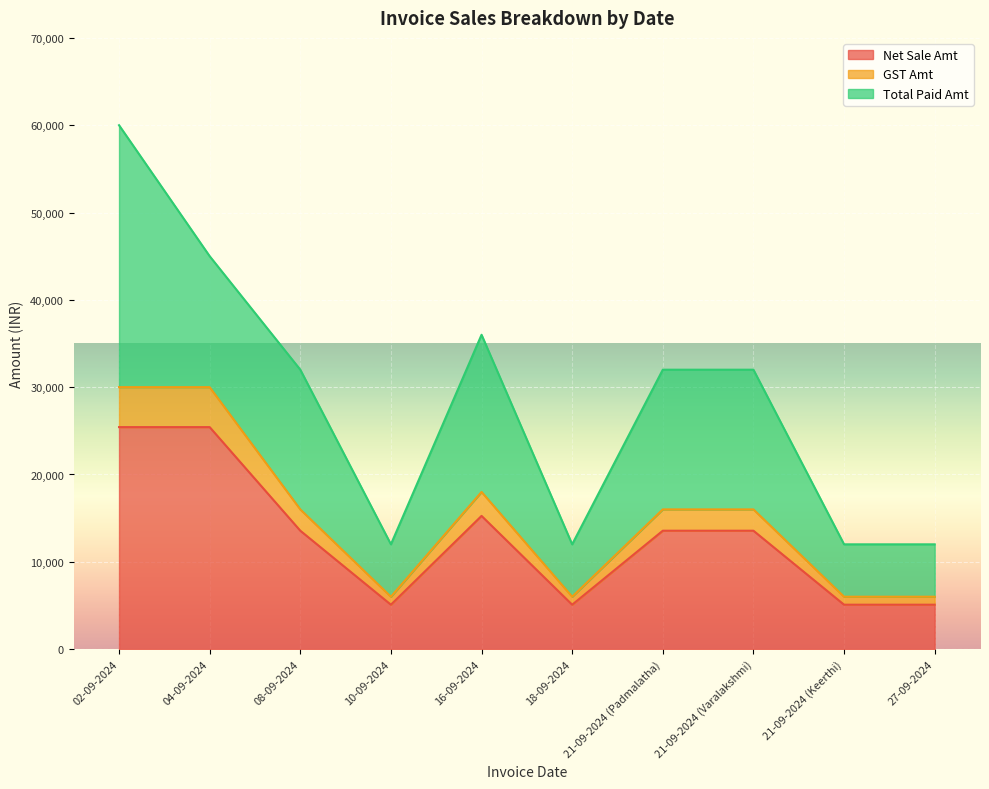

True or false: Net Sale Amt has more than 1 interior local peaks.

False